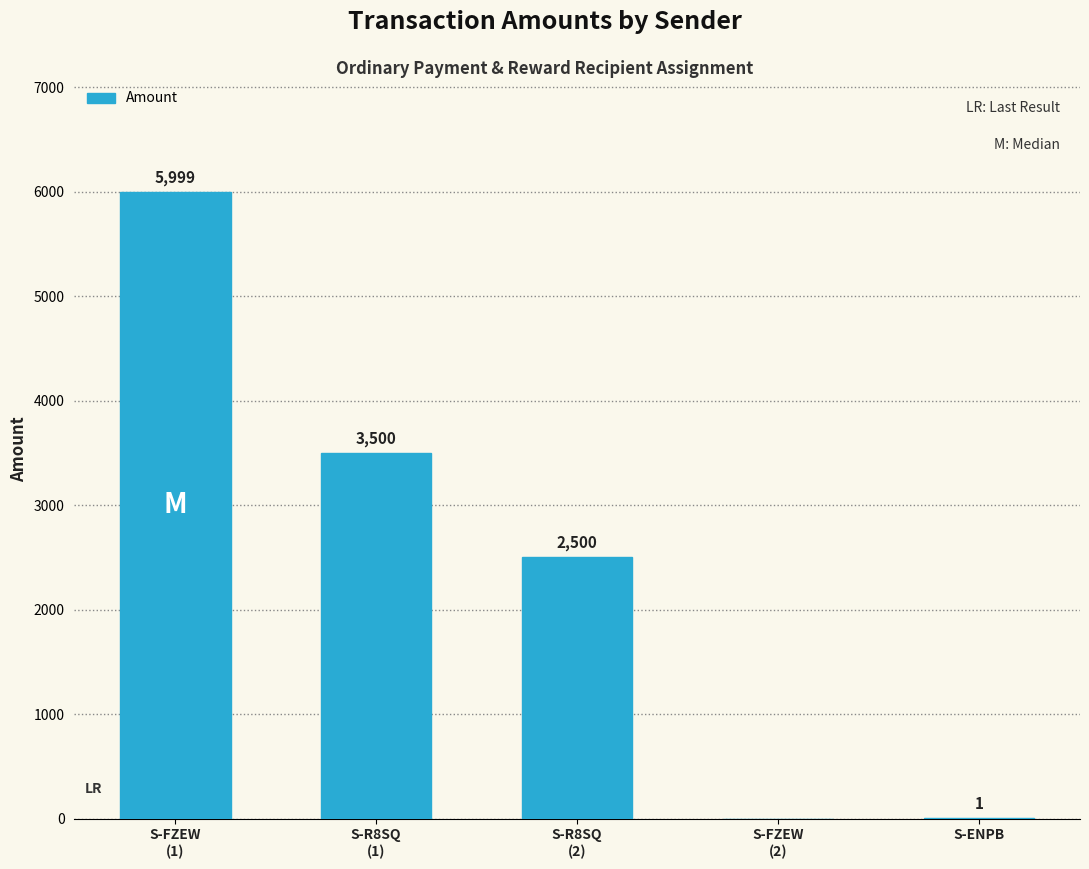

At which category does the chart reach its peak across all series?

S-FZEW
(1)